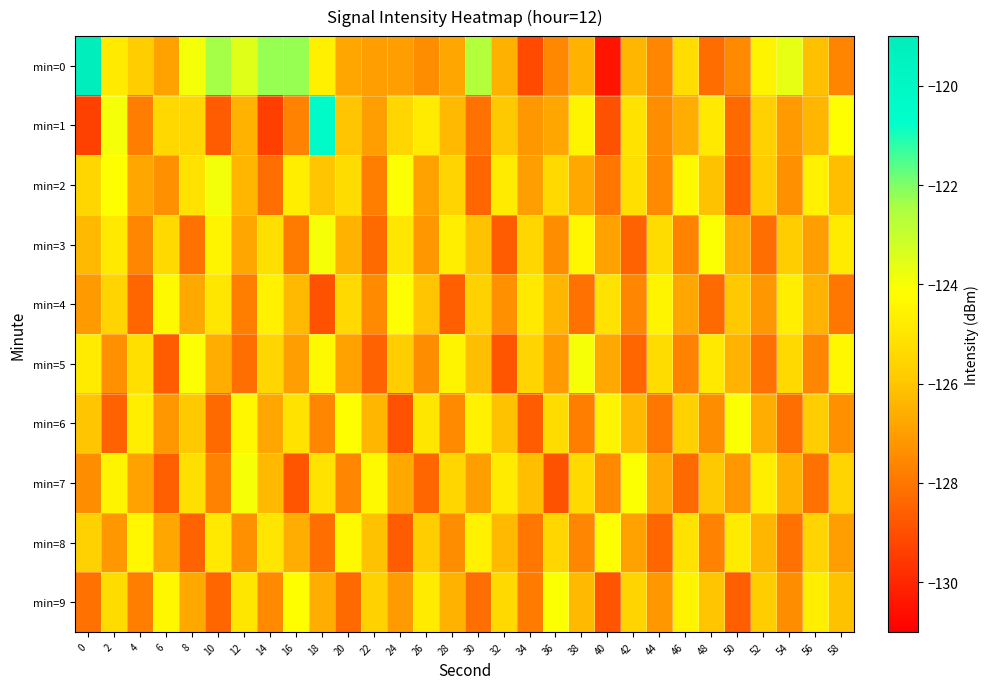

List the series in order of their peak value, highest first.

min=0, min=1, min=2, min=3, min=5, min=7, min=6, min=9, min=4, min=8